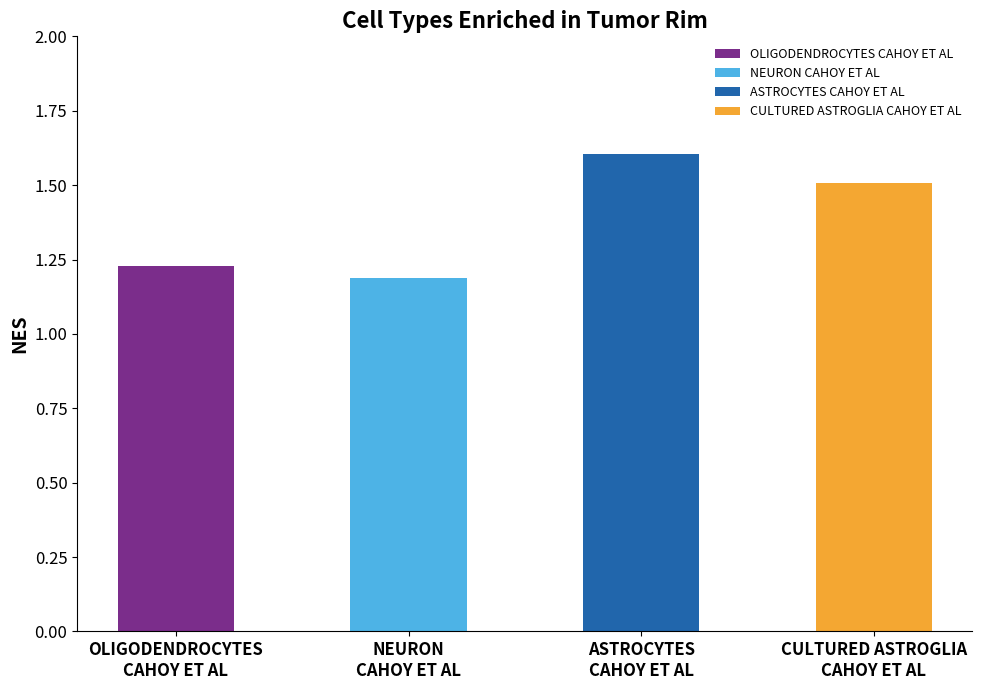

Rank the categories by value from highest to lowest.

ASTROCYTES
CAHOY ET AL, CULTURED ASTROGLIA
CAHOY ET AL, OLIGODENDROCYTES
CAHOY ET AL, NEURON
CAHOY ET AL